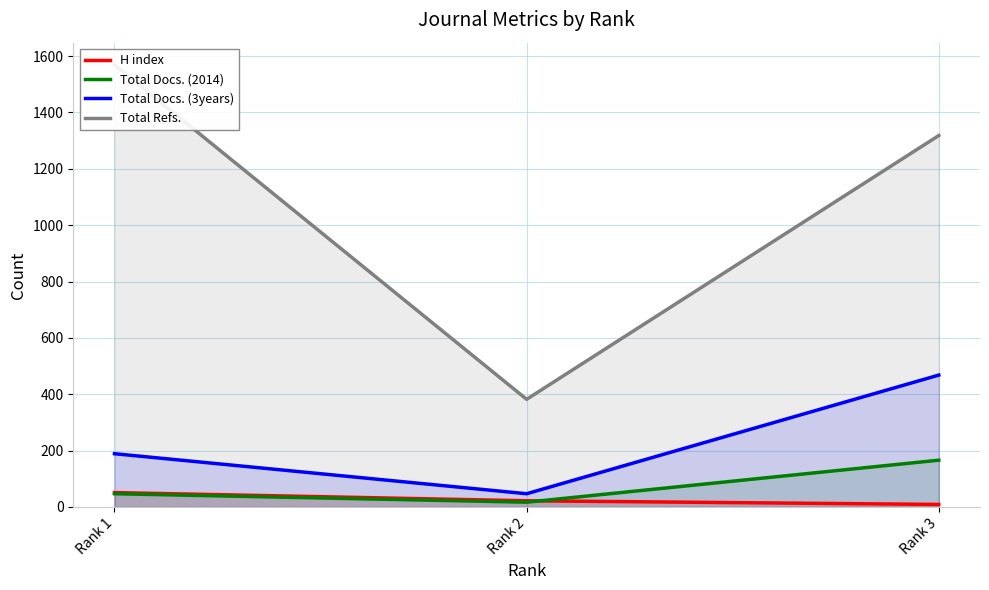

How many Total Refs. values are between 382 and 1569?

3